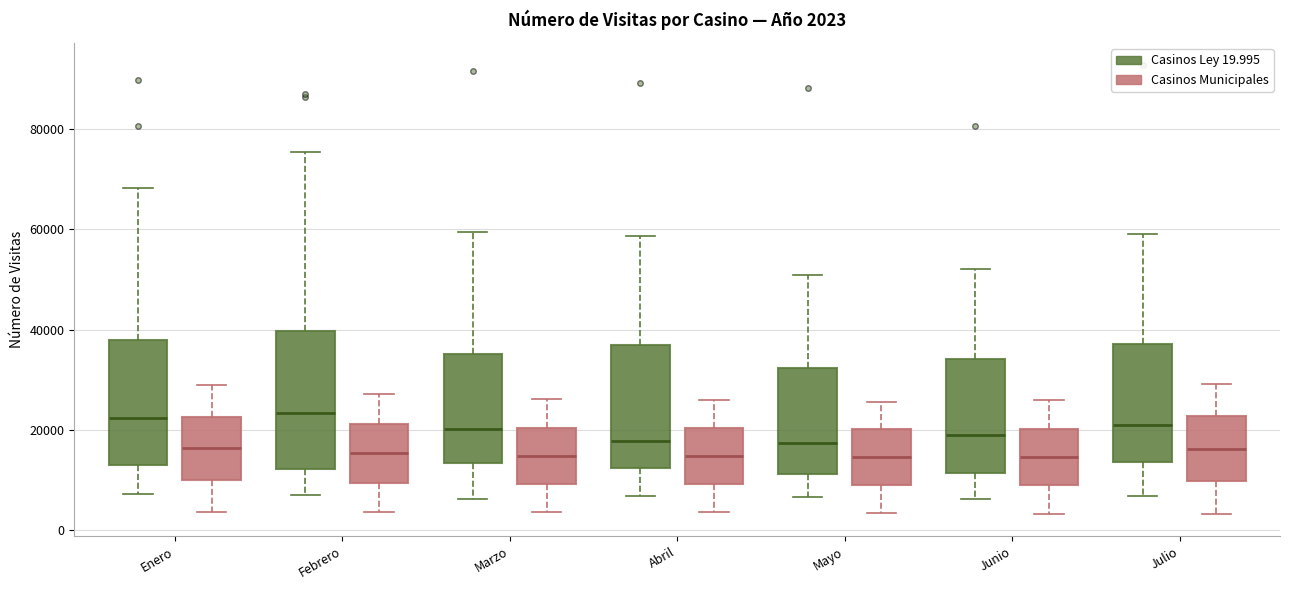

Comparing the boxes themselves (not the whiskers), which one is the tallest?

Febrero (Casinos Ley 19.995)